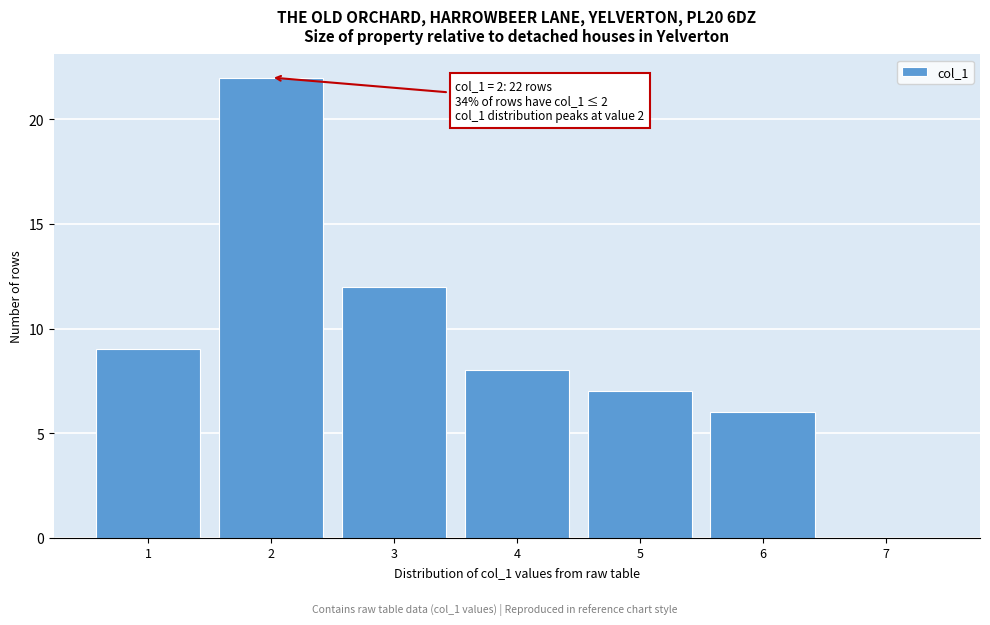

Over which range of the x-axis is the bar tallest?

1.5 to 2.5